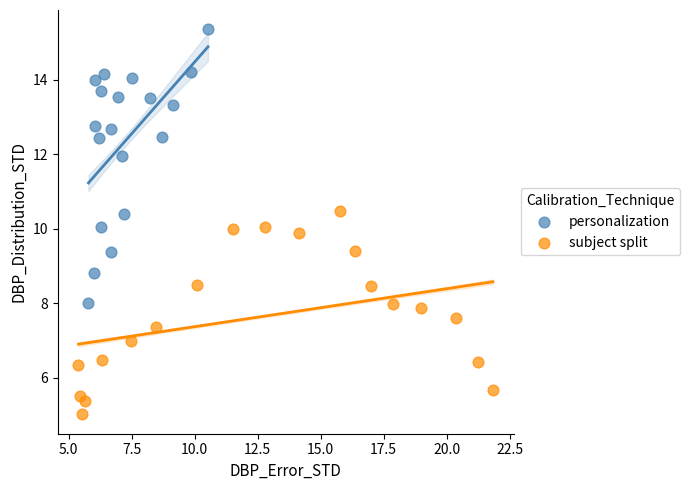

Which series contains the lowest Y value?

subject split